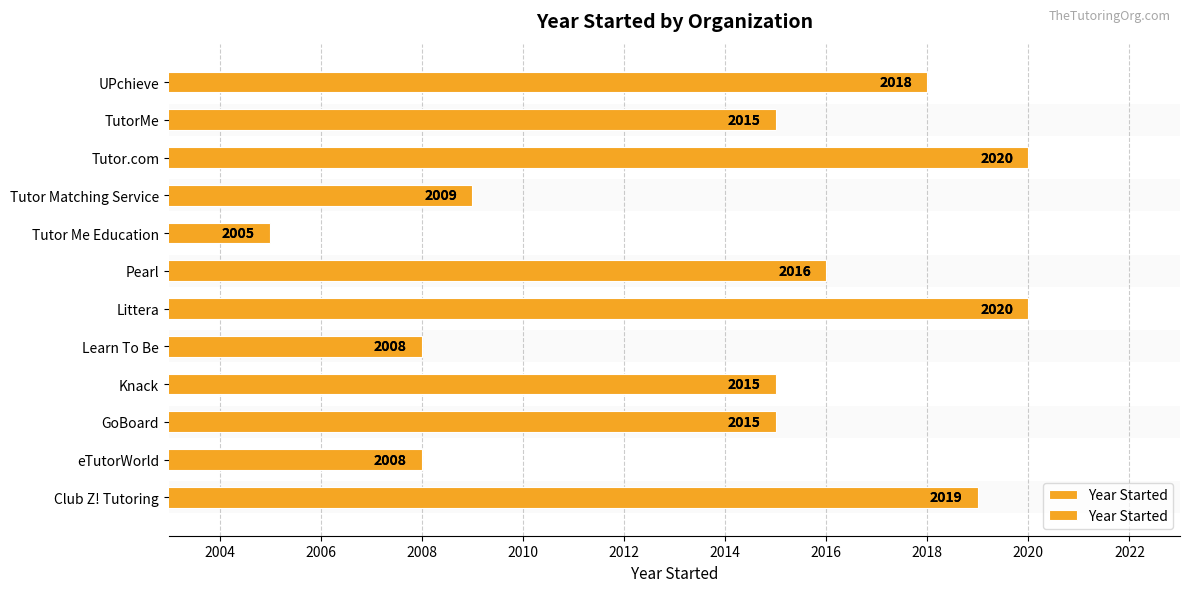

What is the sum of all values?

24168